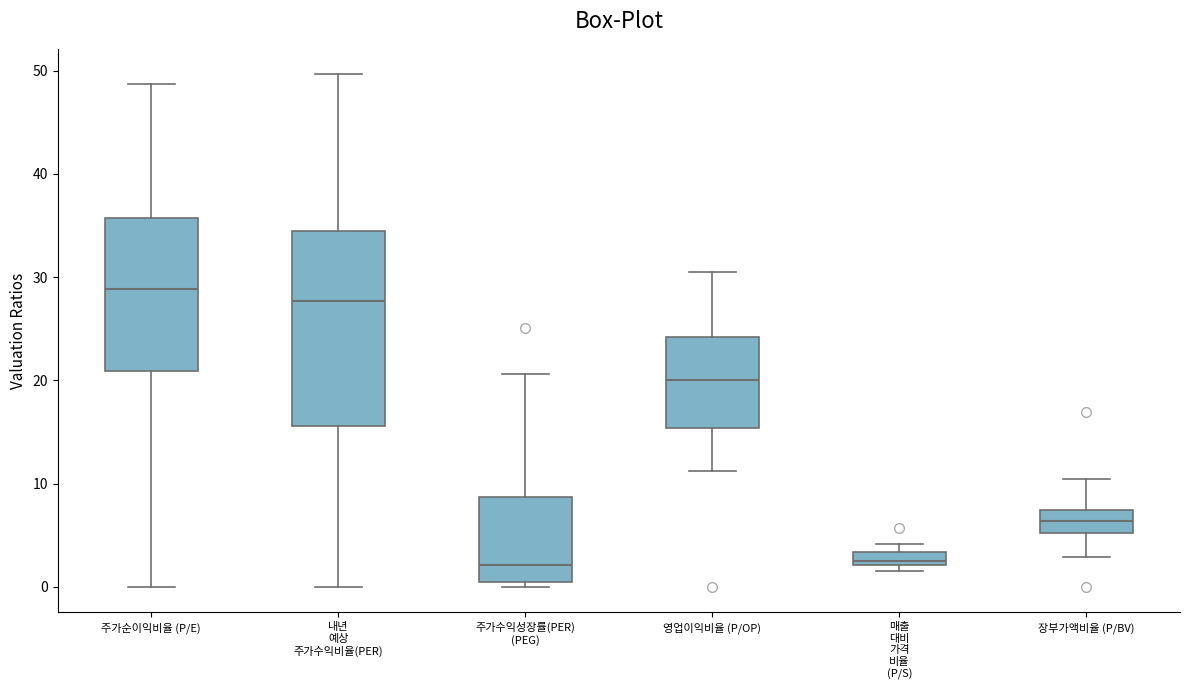

Where is the lower edge of the box for 장부가액비율 (P/BV) on the y-axis? The values are not printed on the chart, so give them approximately, as read against the axis.

5